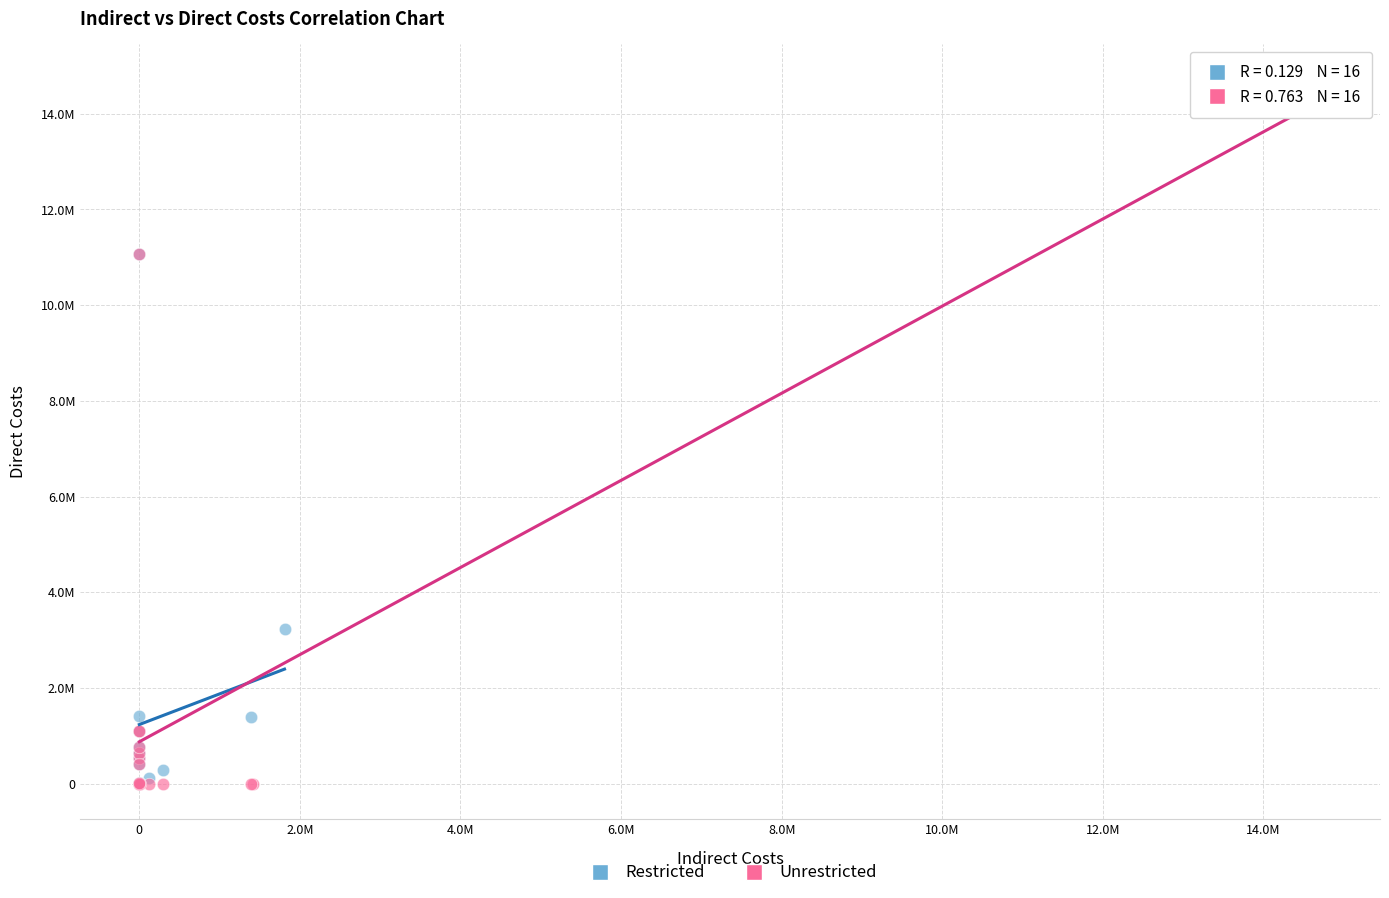

What are all the series names shown in the legend?

Restricted, Unrestricted